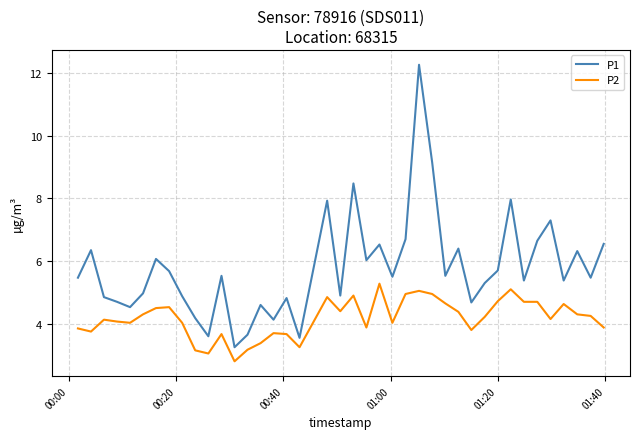

Which series has the largest total across all categories?

P1